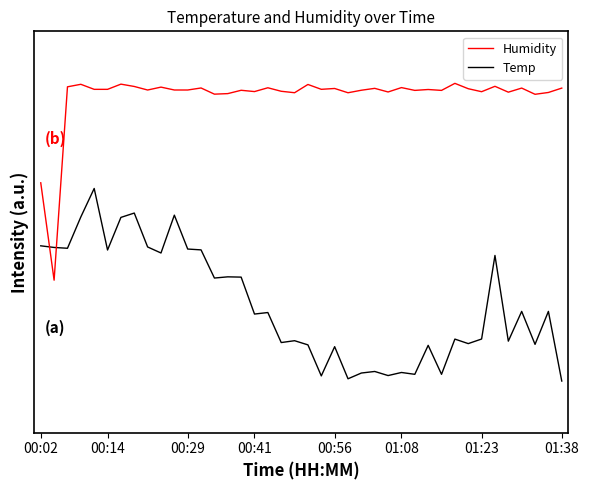

Is this an area chart (filled region under the line)?

No